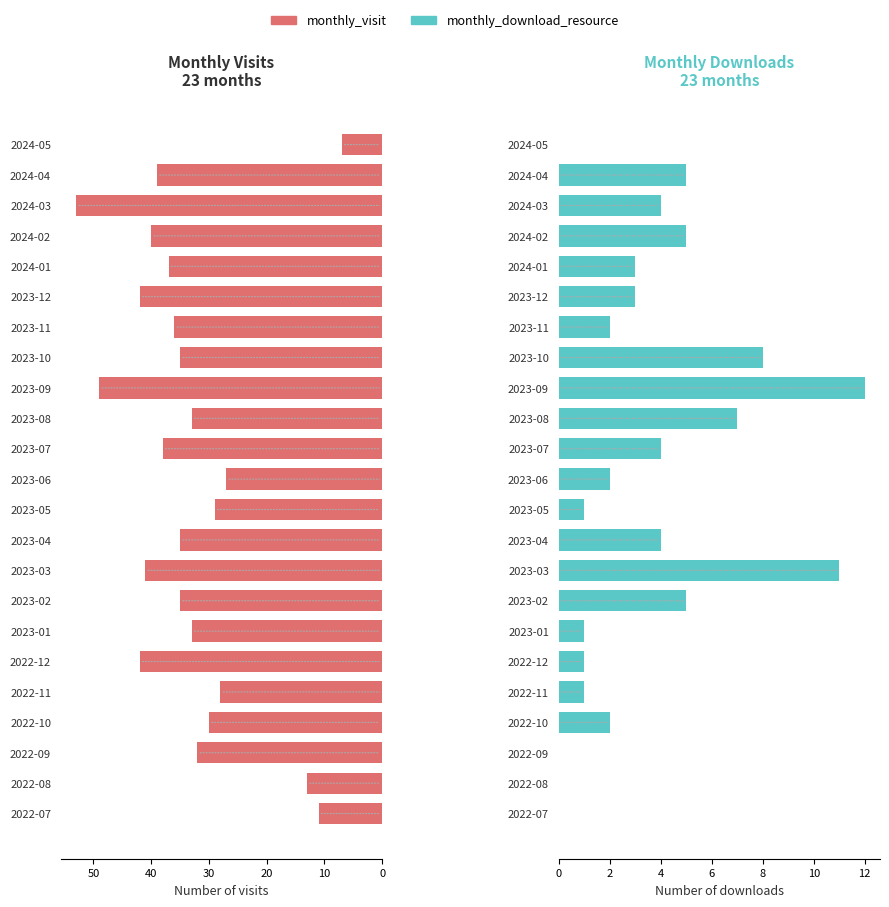

What are all the series names shown in the legend?

monthly_visit, monthly_download_resource